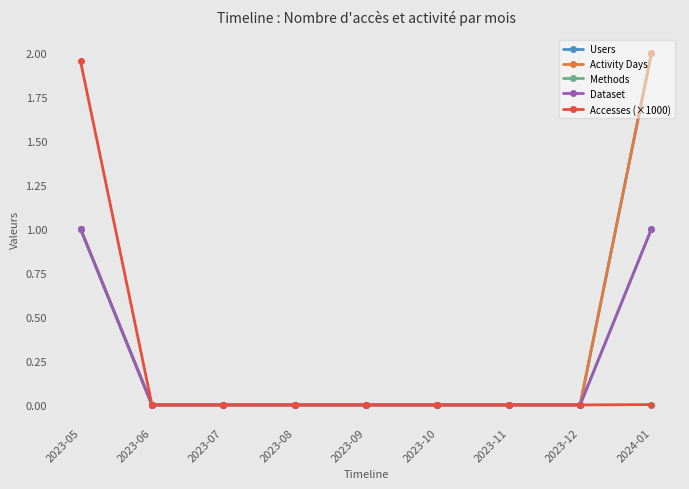

Does the chart have visible grid lines?

No